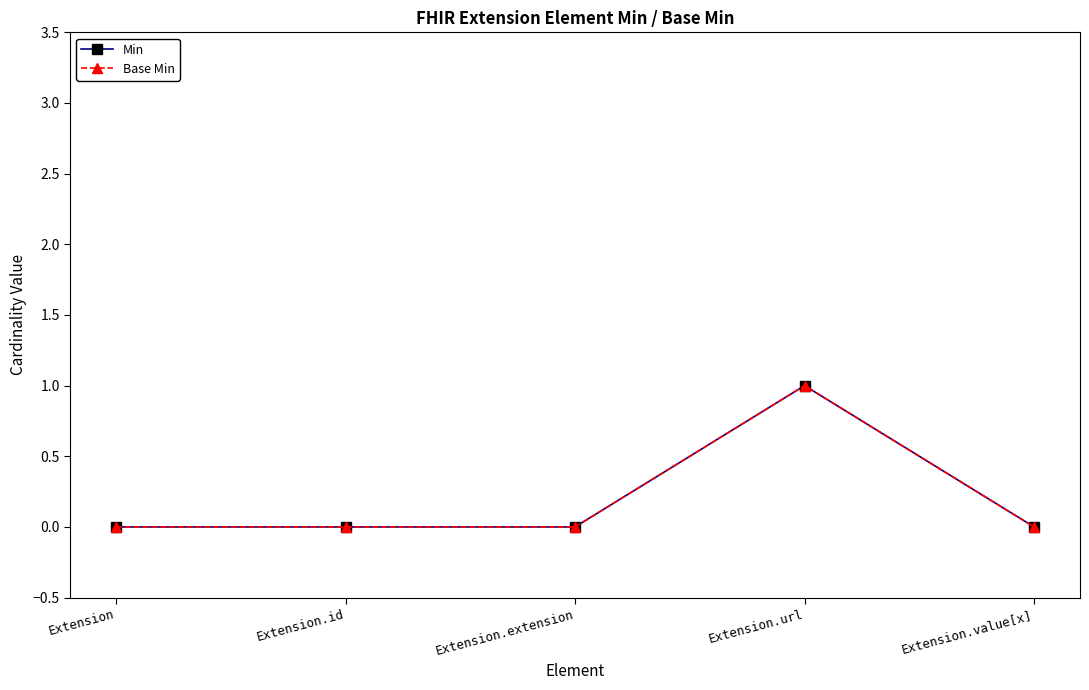

Does the chart have visible grid lines?

No